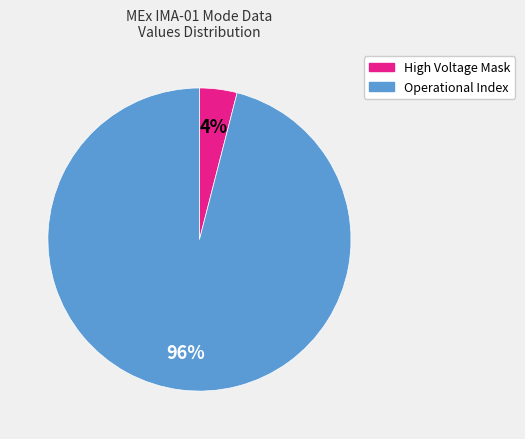

How many slices are in this pie chart?

2